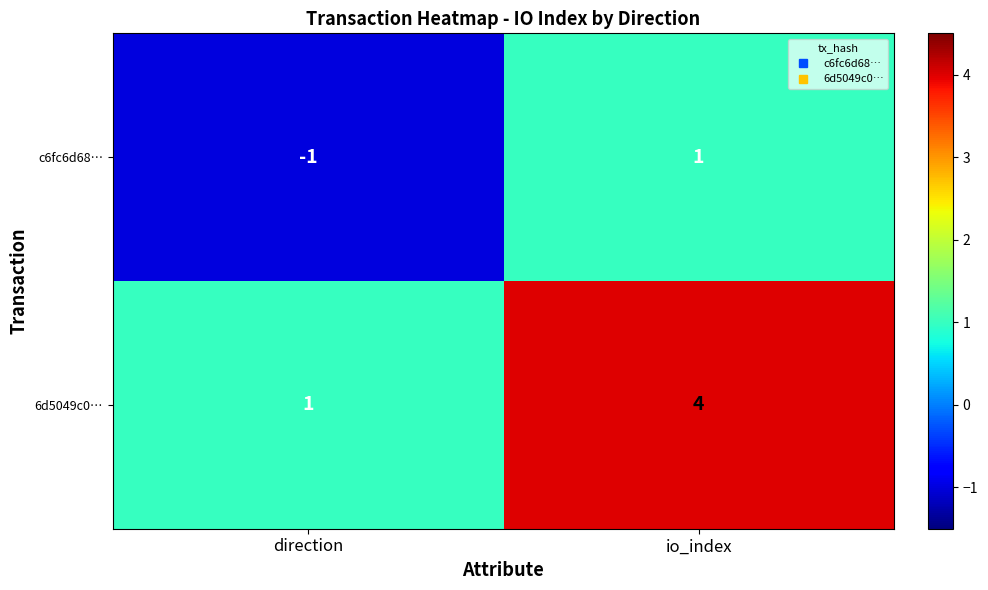

At which category does the chart reach its peak across all series?

io_index